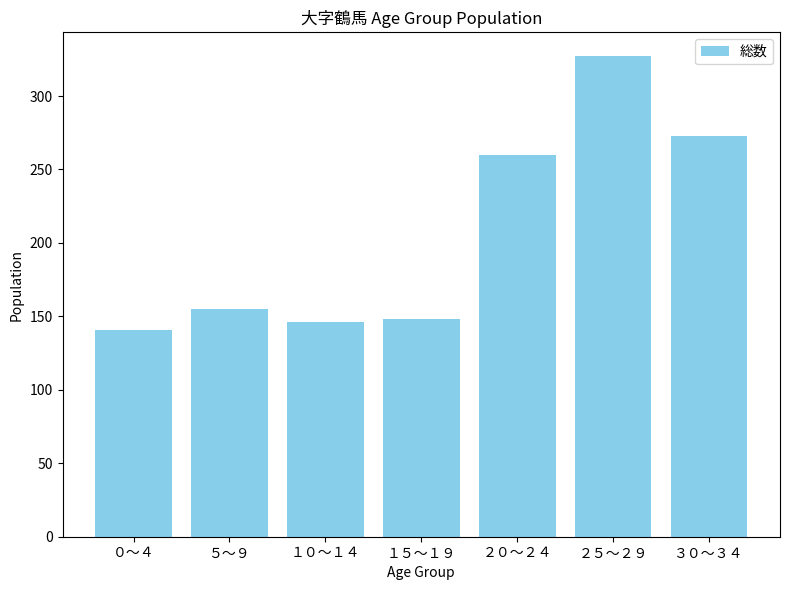

The value at １５～１９ is 195. True or false?

False